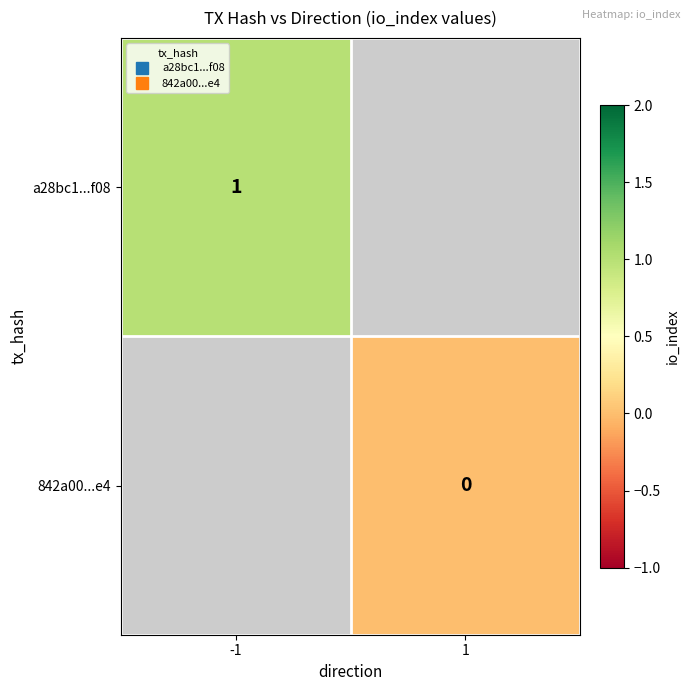

Rank the series by their maximum value, from highest to lowest.

a28bc1...f08, 842a00...e4